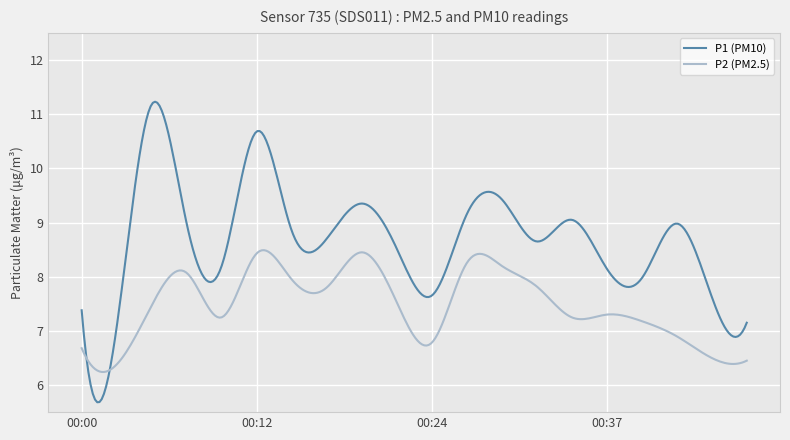

What is the greatest value displayed?

11.2